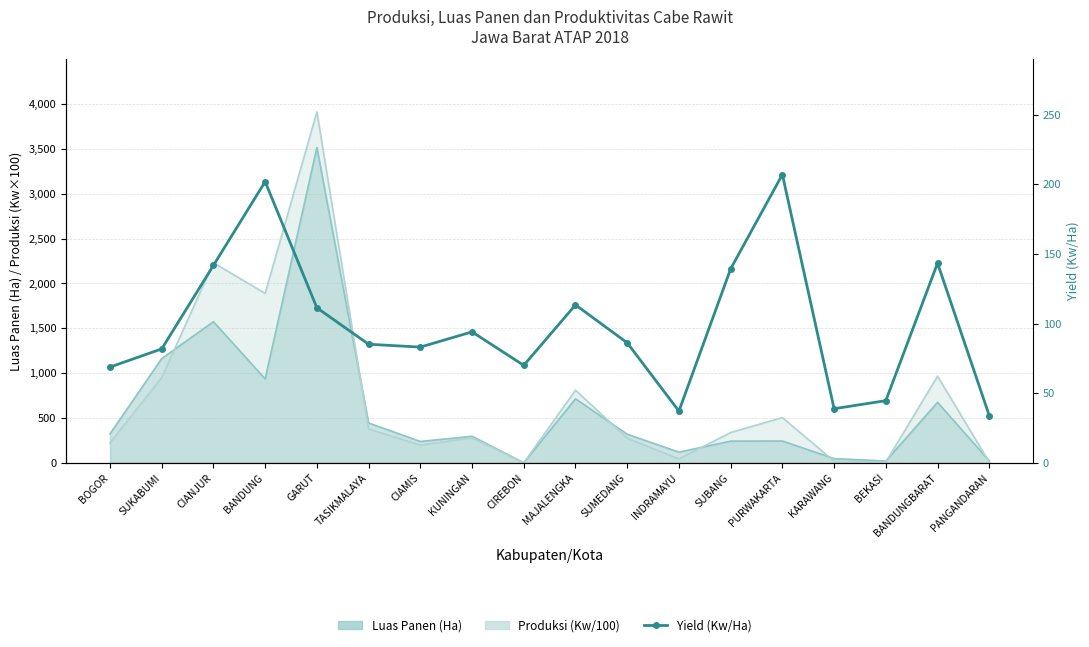

What is the sum of all values?

1781.5